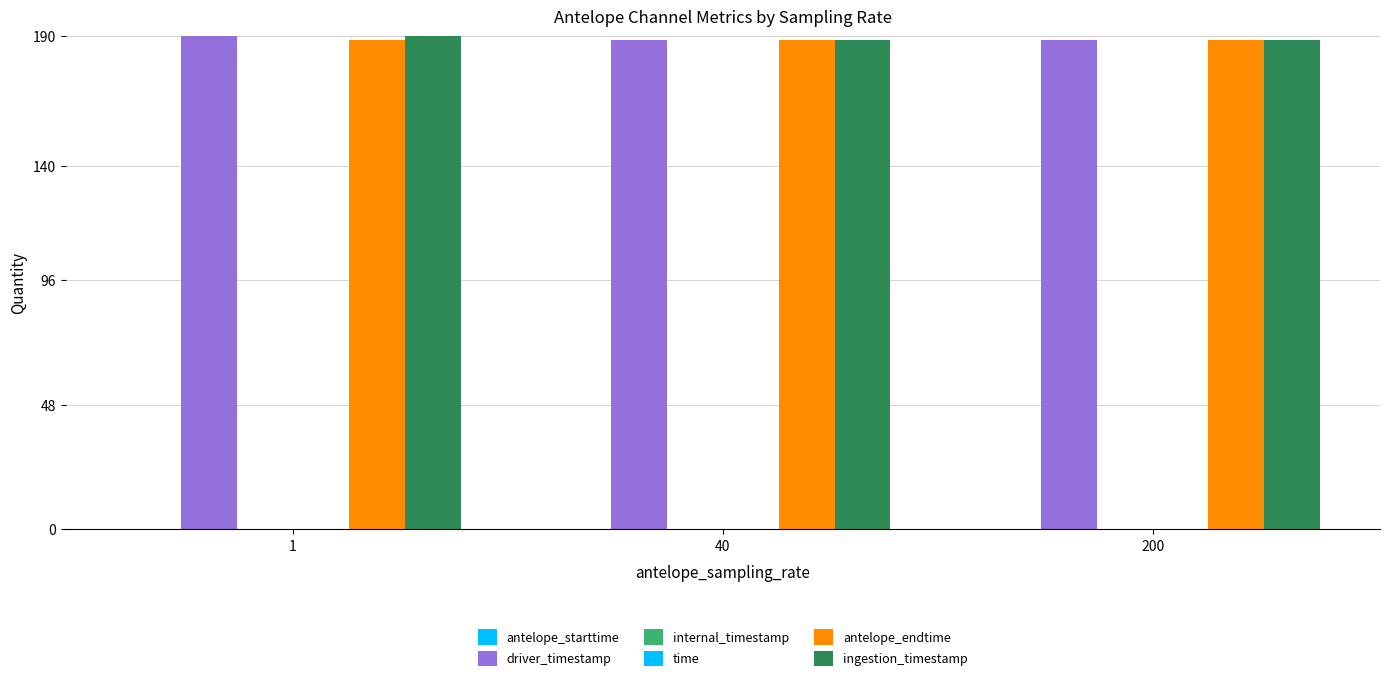

Which category has the highest value across all series?

1